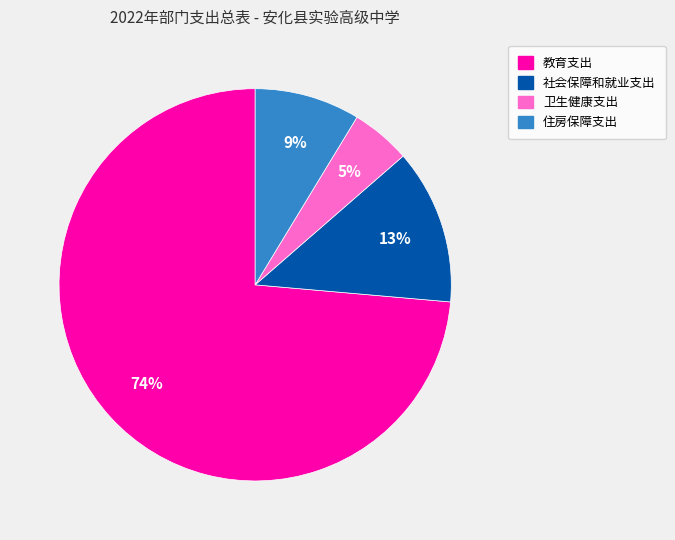

Which slice is the smallest?

卫生健康支出